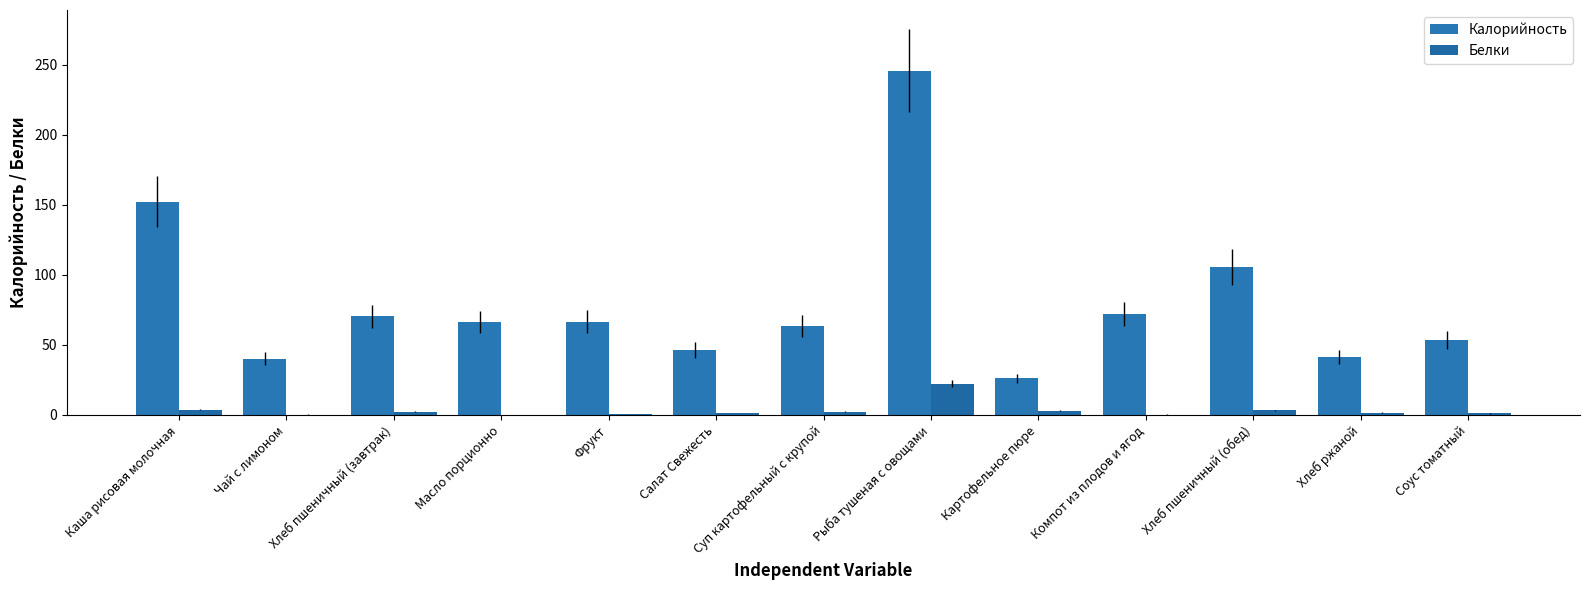

What is the value of the Калорийность bar at the 6th from the left?

46.3